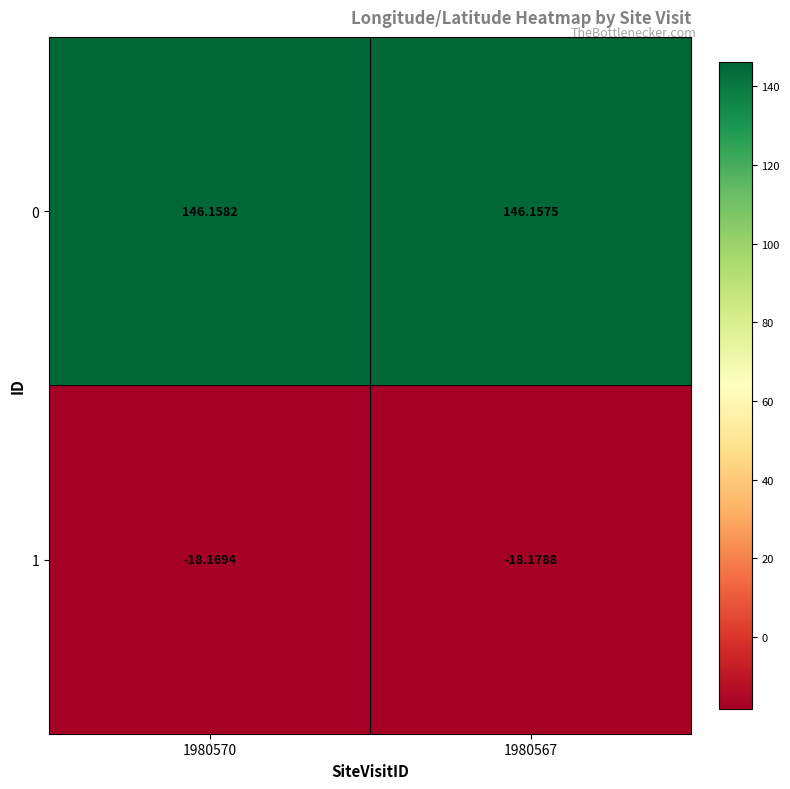

Rank the series at 1980567 from highest to lowest value.

0, 1